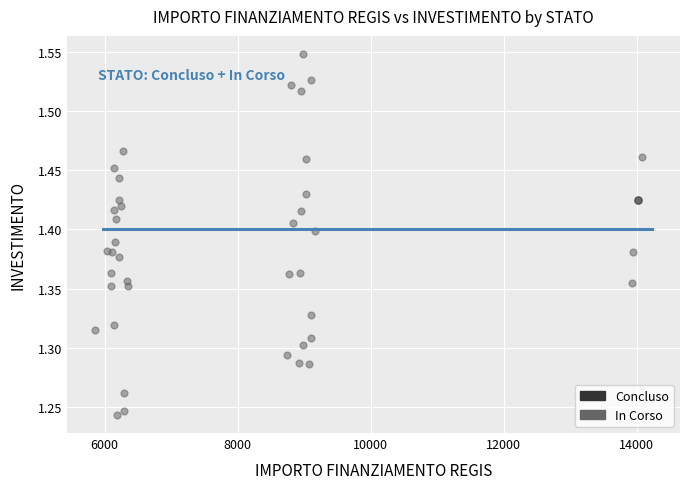

What are all the series names shown in the legend?

Concluso, In Corso